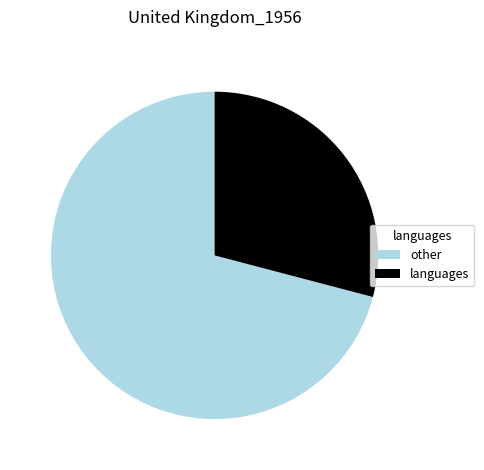

How many segments does this pie chart have?

2